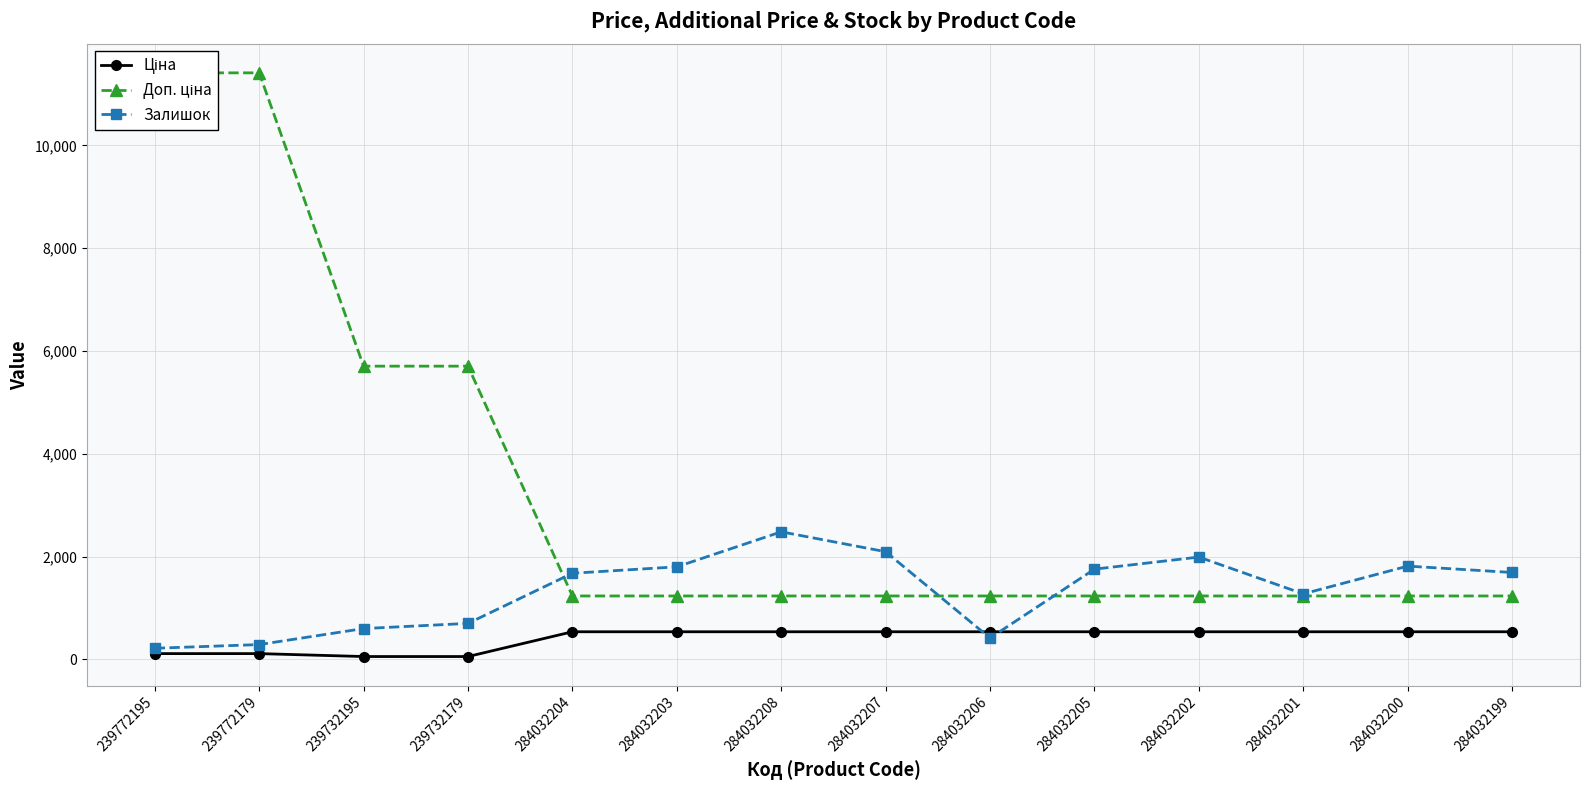

The value of Залишок at 239772195 is 326.2. True or false?

False